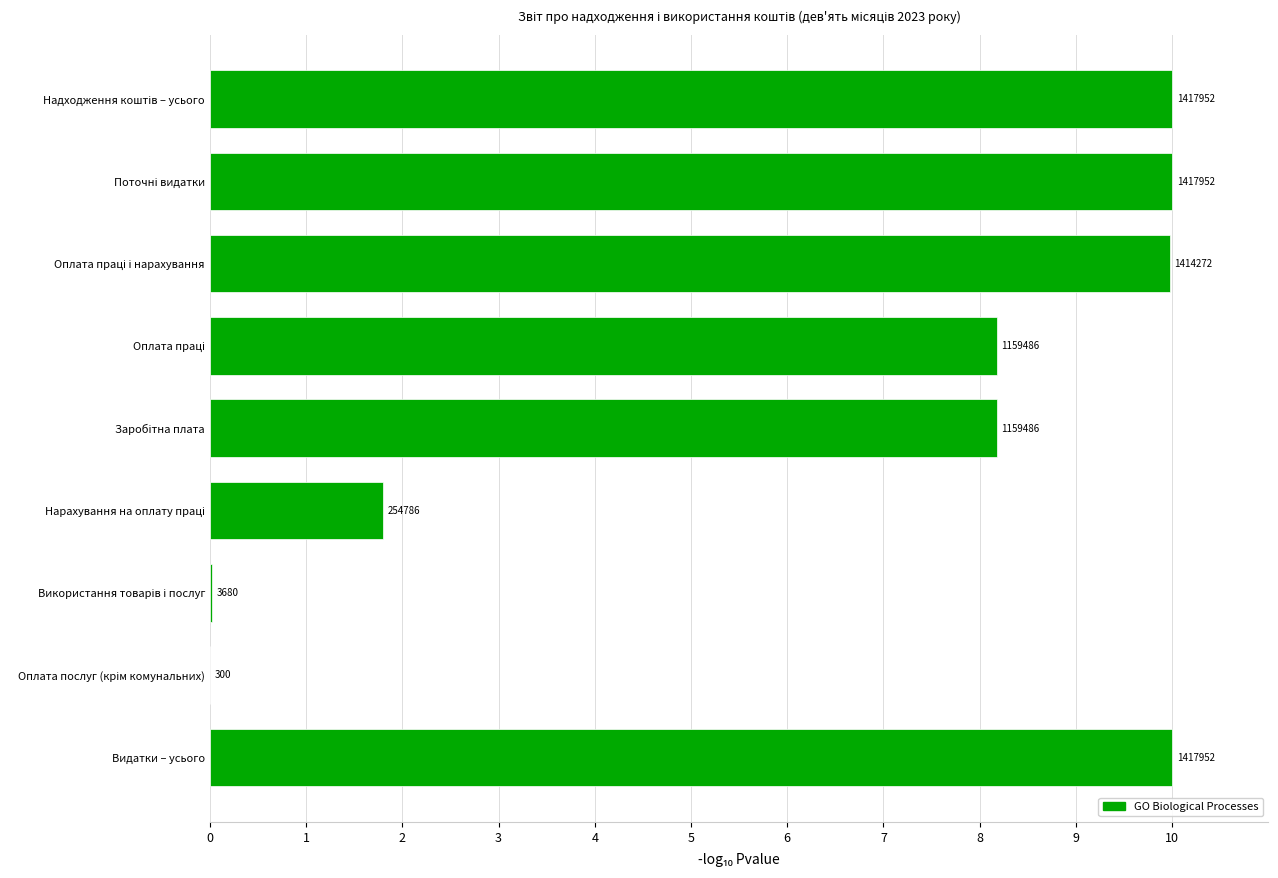

Are the bars horizontal?

Yes